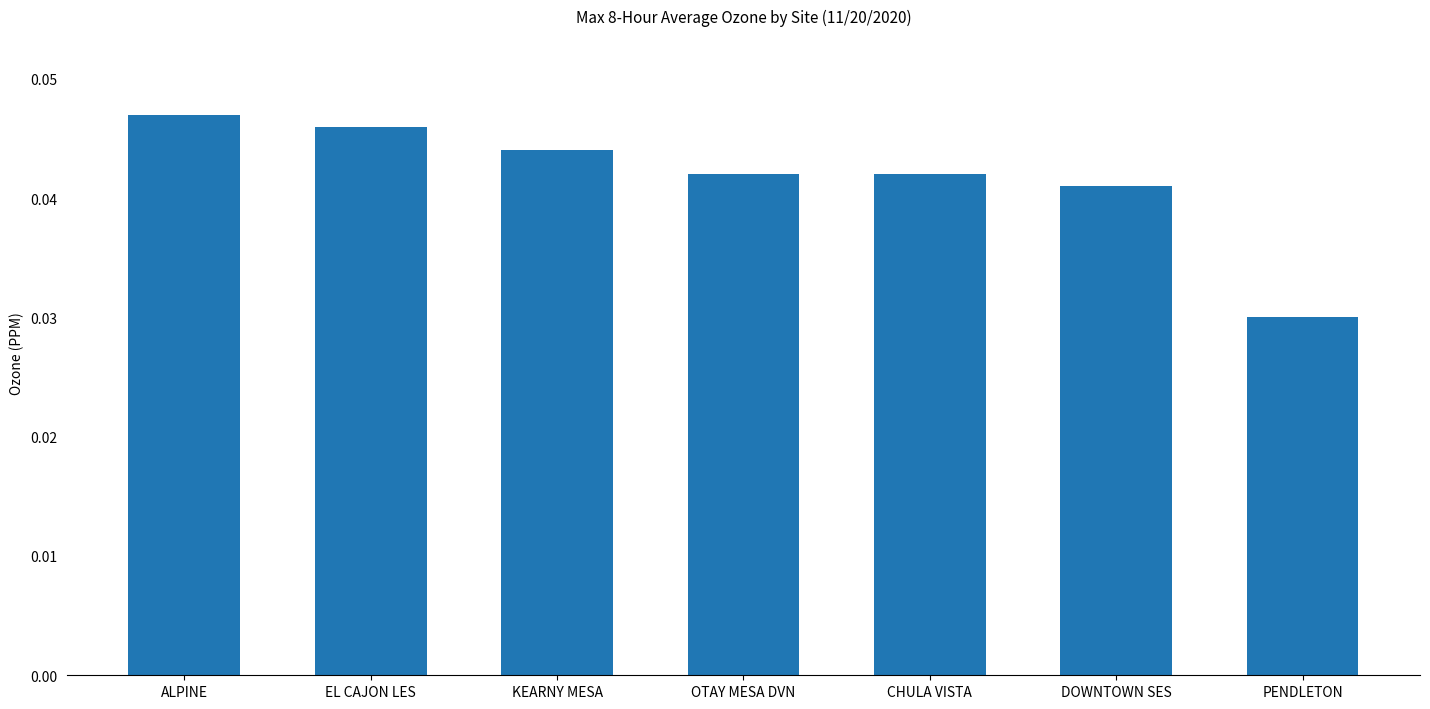

The value at EL CAJON LES is 0.1. True or false?

False